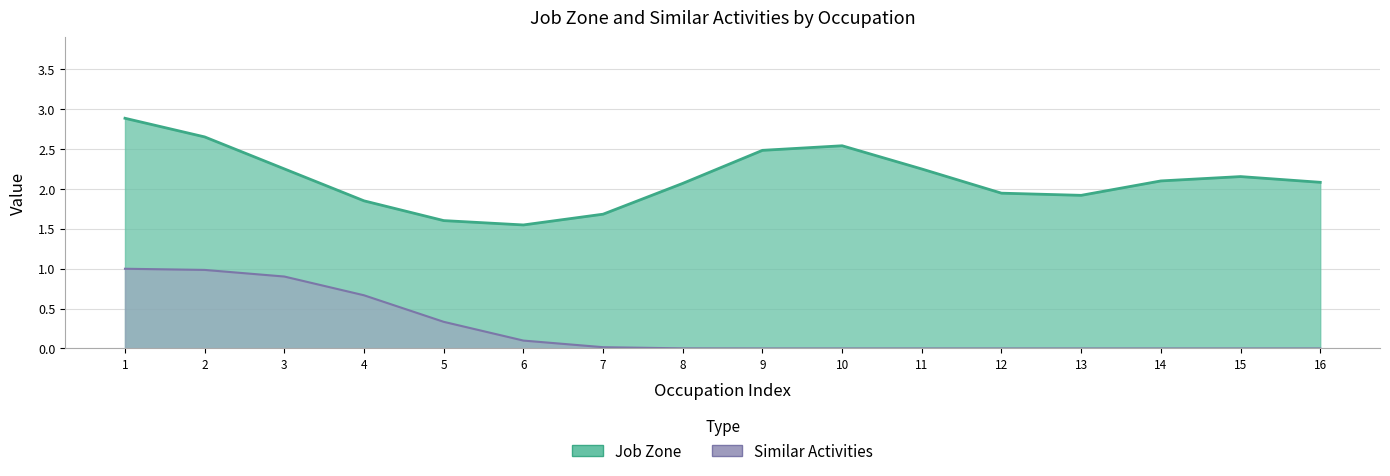

True or false: Job Zone and Similar Activities intersect in this chart.

False